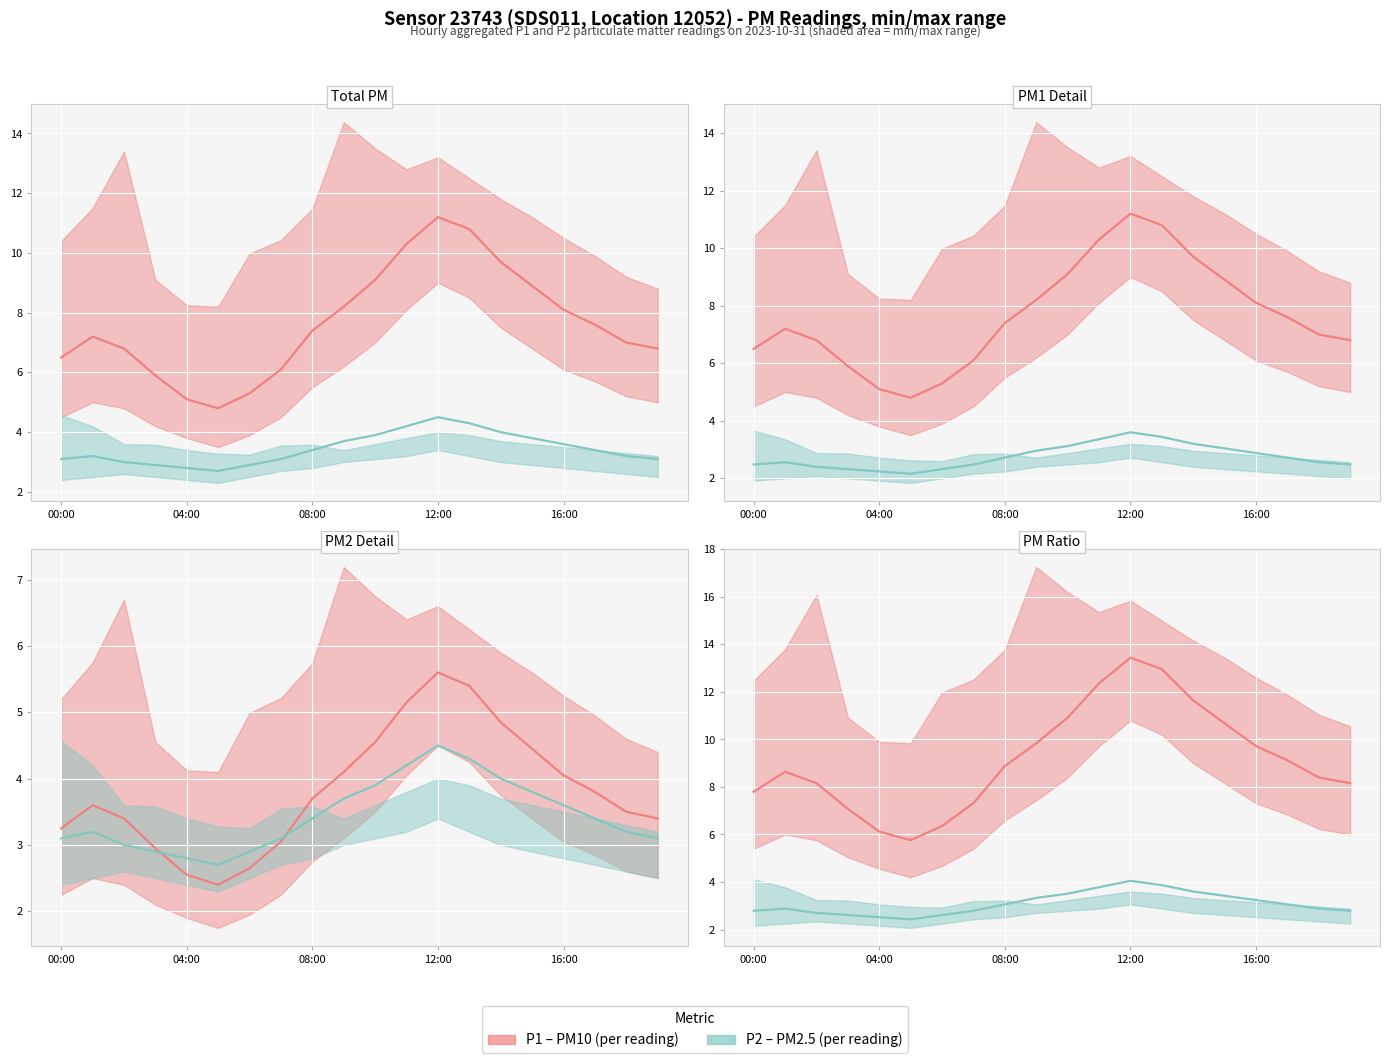

In P2 (µg/m³), how many points are lower than both neighbors (excluding endpoints)?

1